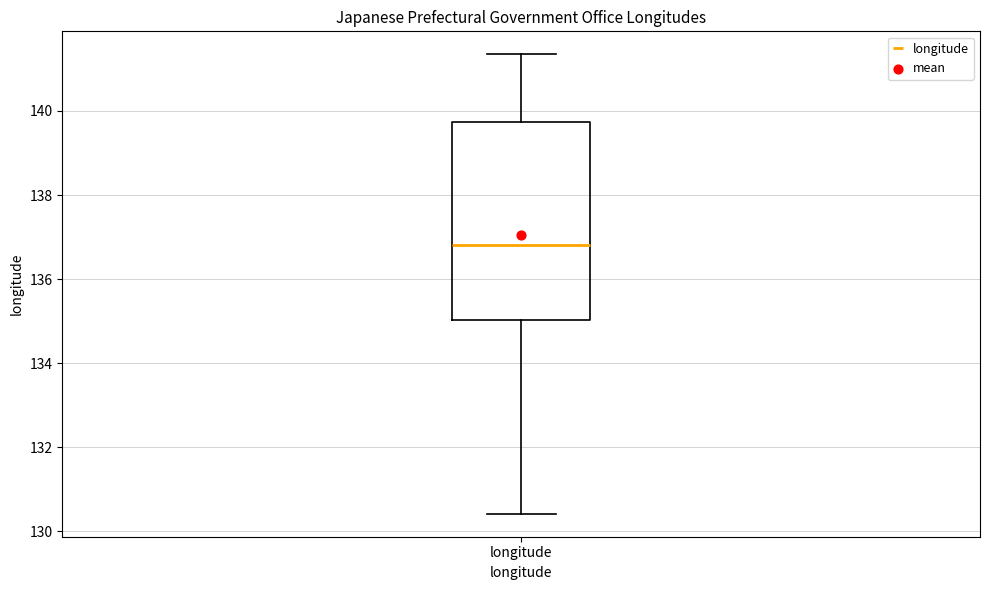

Where does the lower whisker of the box for longitude end on the y-axis? The values are not printed on the chart, so give them approximately, as read against the axis.

130.4